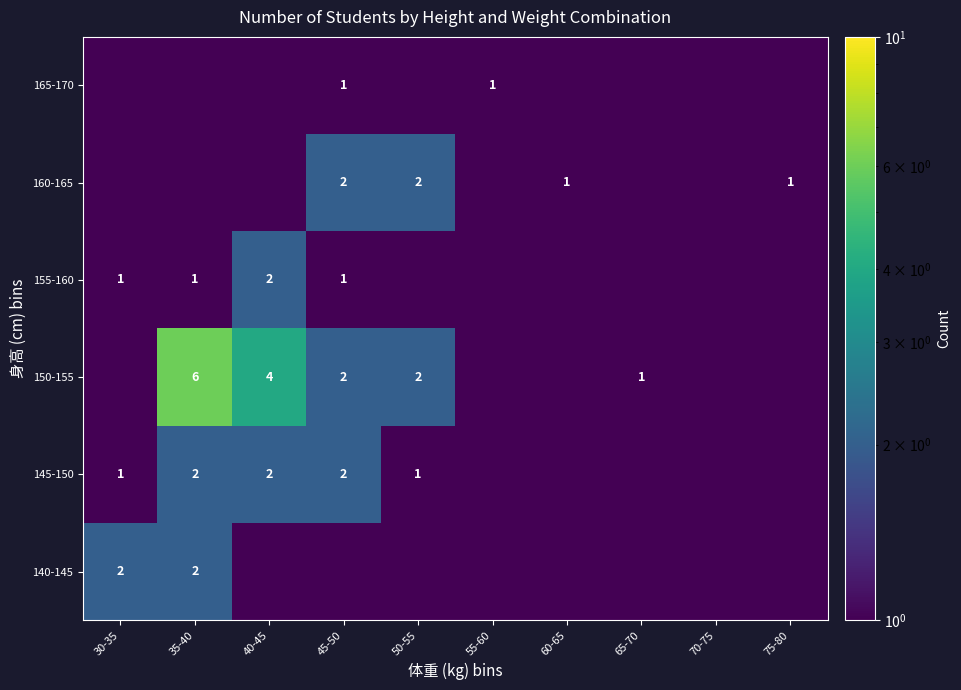

What is the greatest value displayed?

6.0